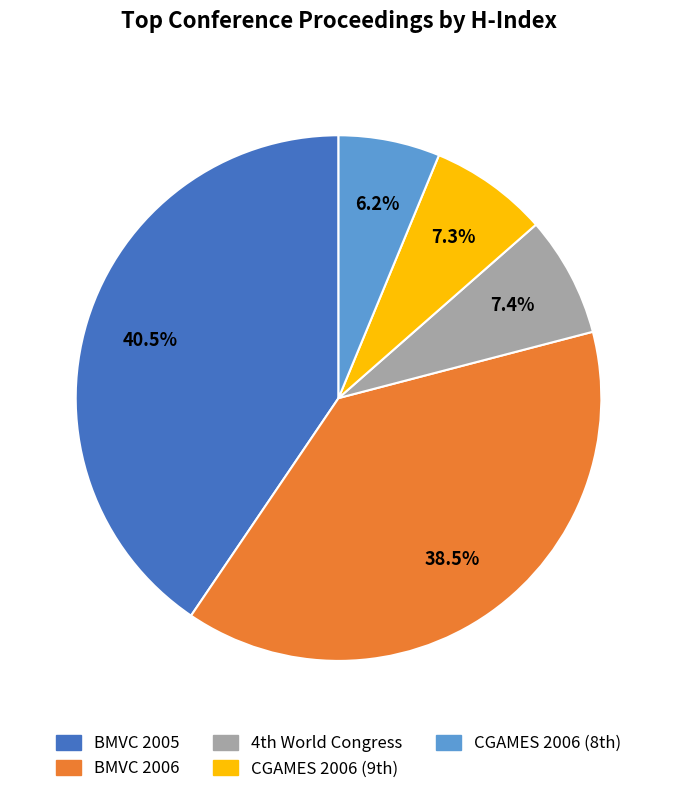

How many slices are in this pie chart?

5